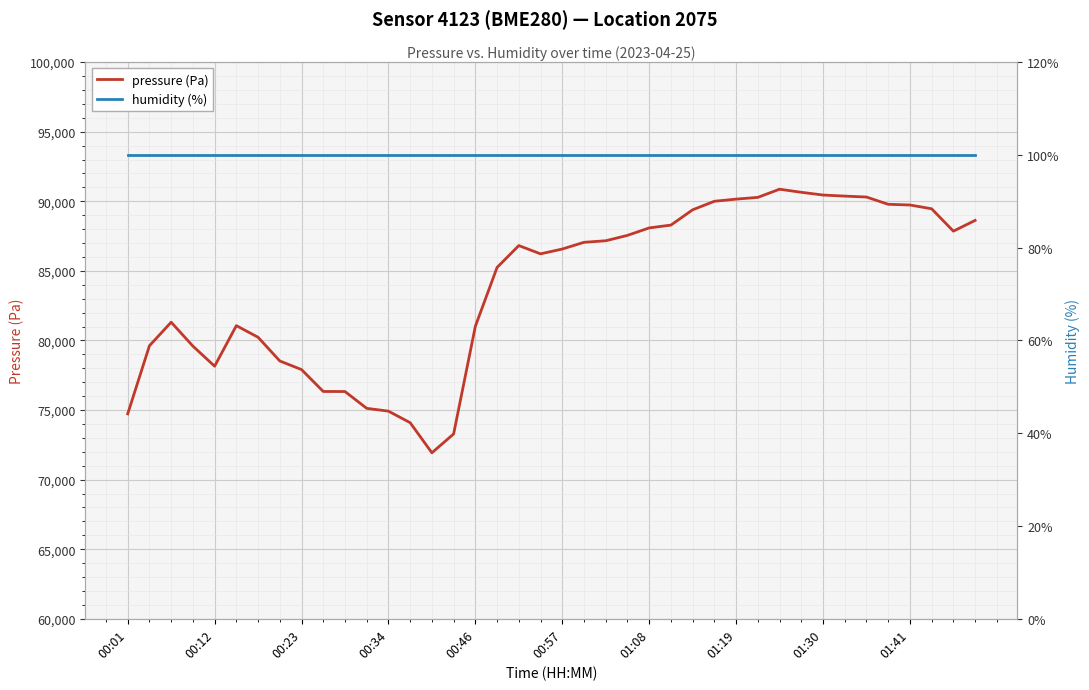

What is the highest value of the pressure (Pa) series?

90868.3